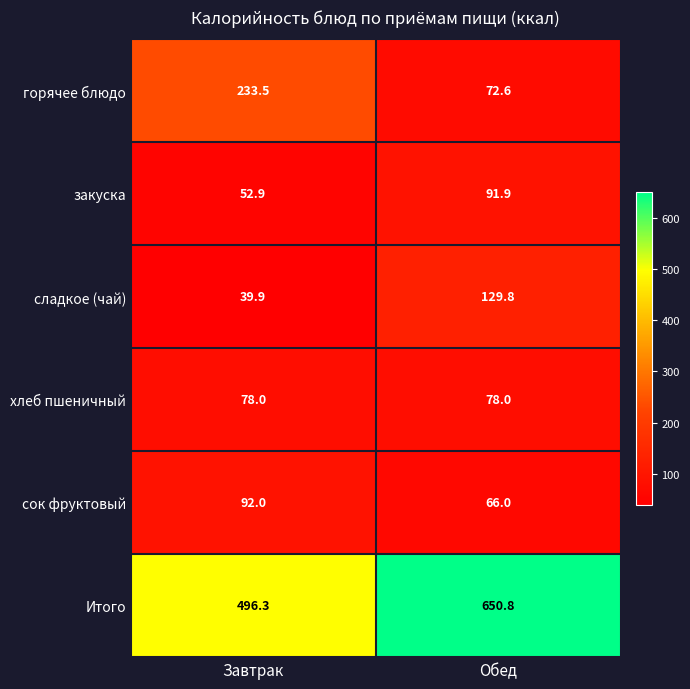

Reading right to left, extract all data points from this chart.

горячее блюдо: 72.6	233.5
закуска: 91.9	52.9
сладкое (чай): 129.8	39.9
хлеб пшеничный: 78.0	78.0
сок фруктовый: 66.0	92.0
Итого: 650.8	496.3